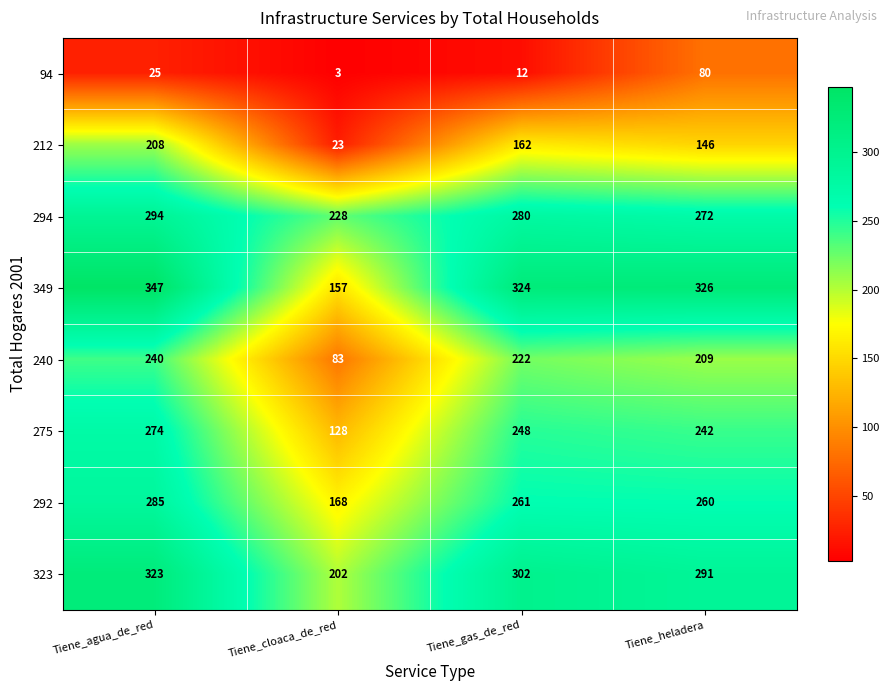

Rank the series at Tiene_agua_de_red from highest to lowest value.

349, 323, 294, 292, 275, 240, 212, 94